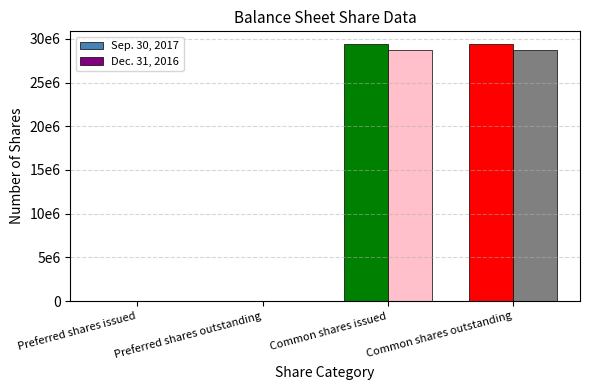

What are all the series names shown in the legend?

Sep. 30, 2017, Dec. 31, 2016